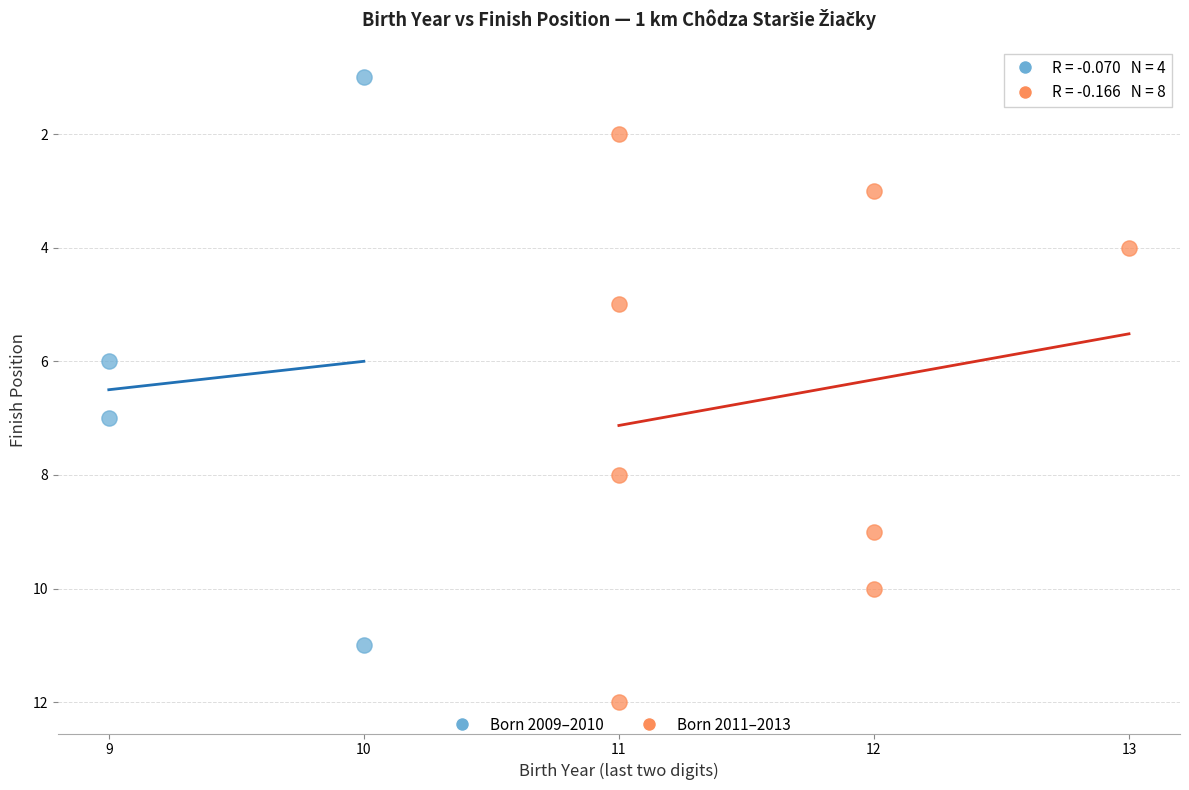

Which series contains the highest Y value?

Born 2011–2013